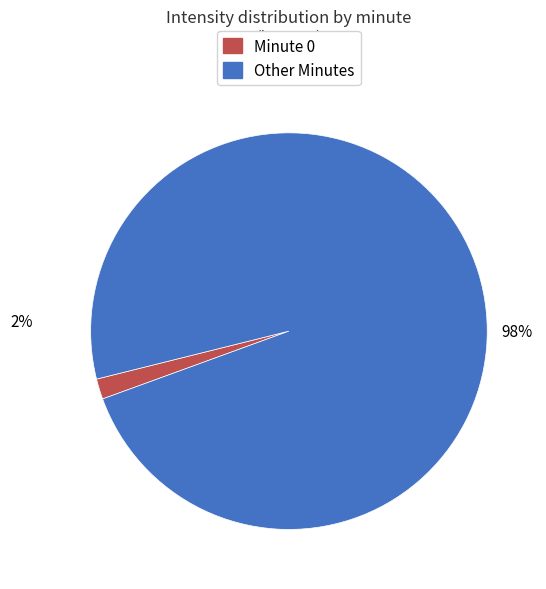

To the nearest percent, what is the average slice percentage?

50%